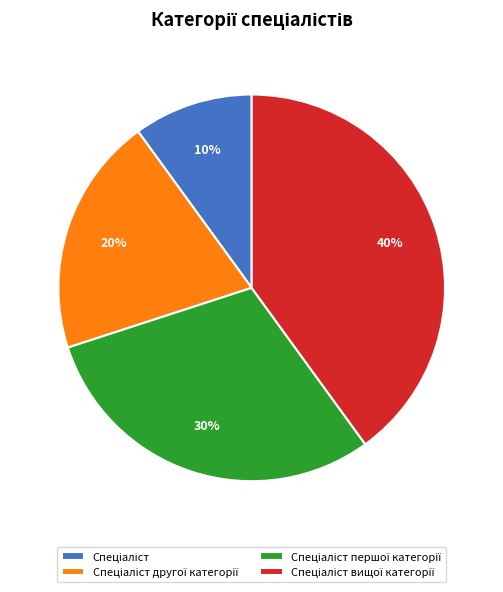

Does any single category account for the majority?

No